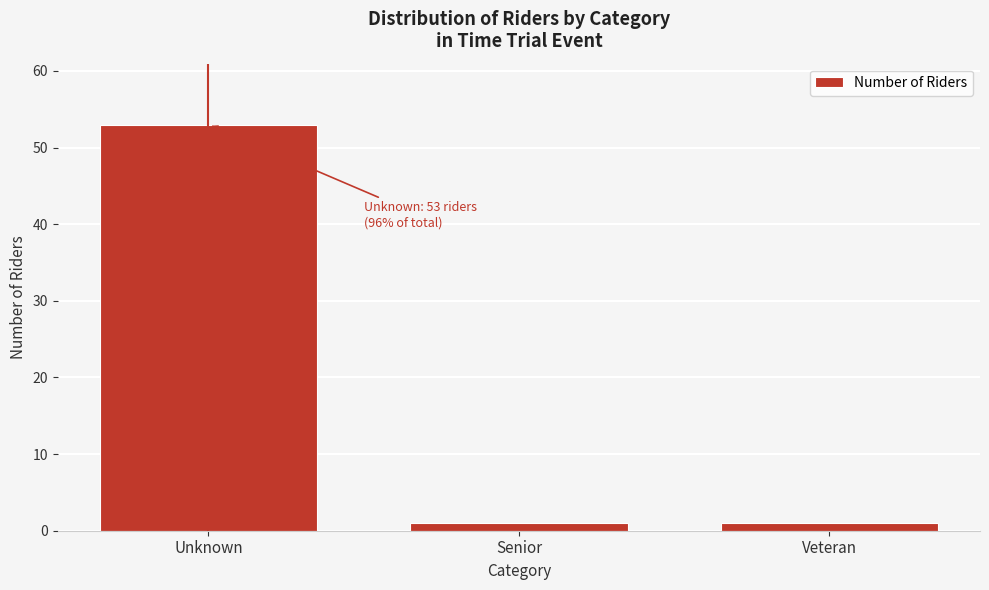

Reading left to right, list all the values displayed in this chart.

53	1	1